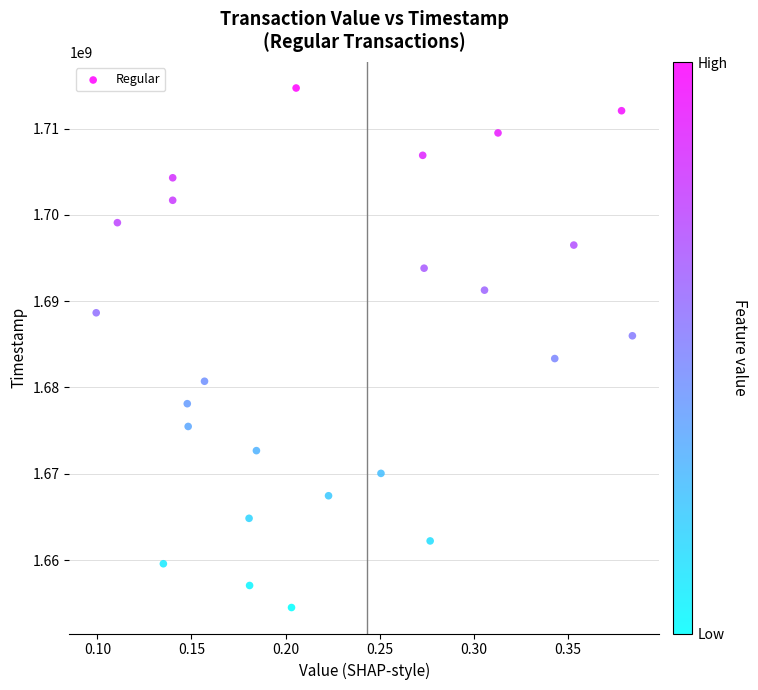

What is the range of Y values (max minus min)?

60191014